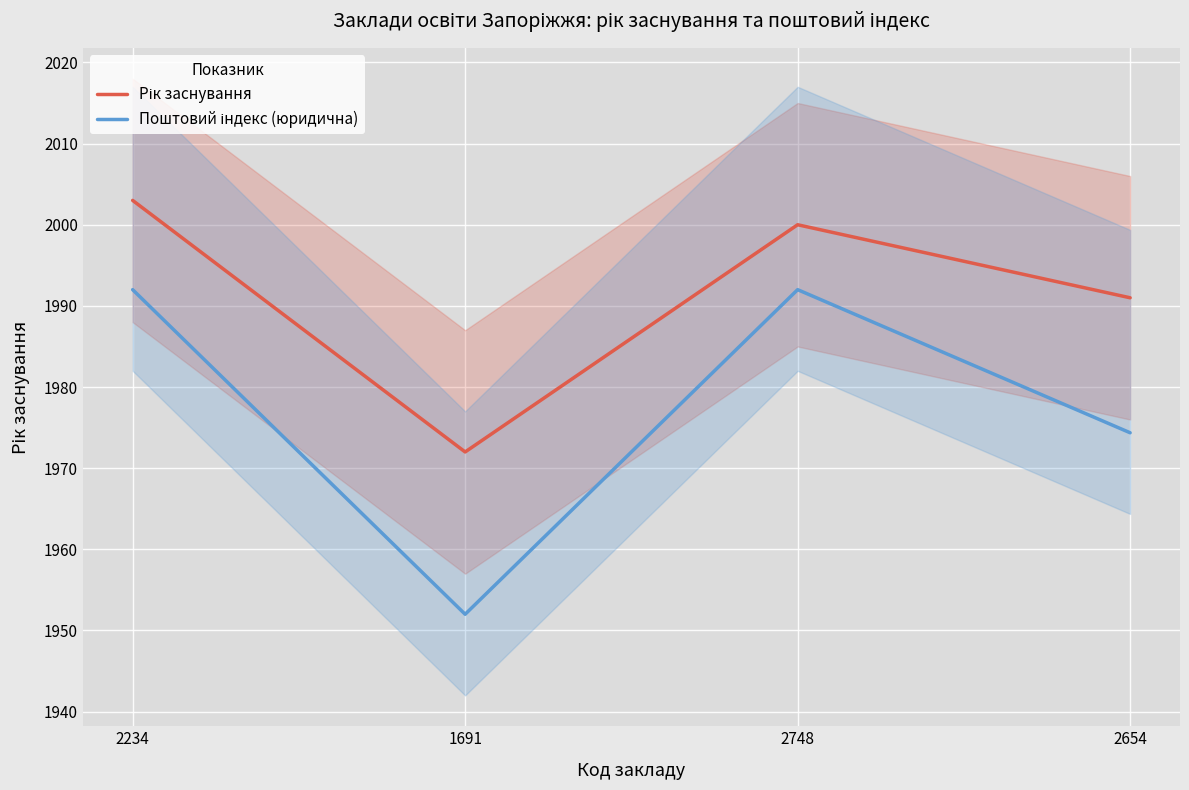

What is the difference between the Рік заснування values at 2654 and 2234?

12.0